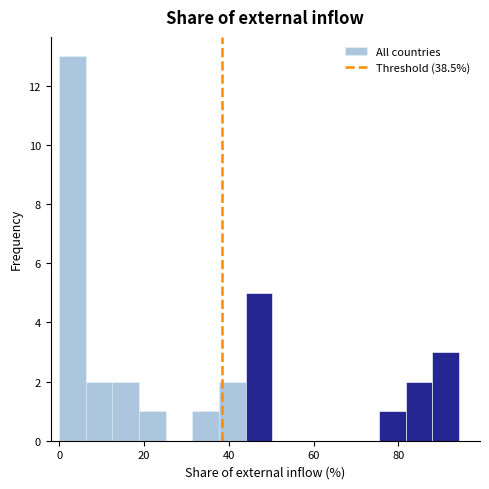

Read against the x-axis, roughly where is the centre of the tallest bar?

4